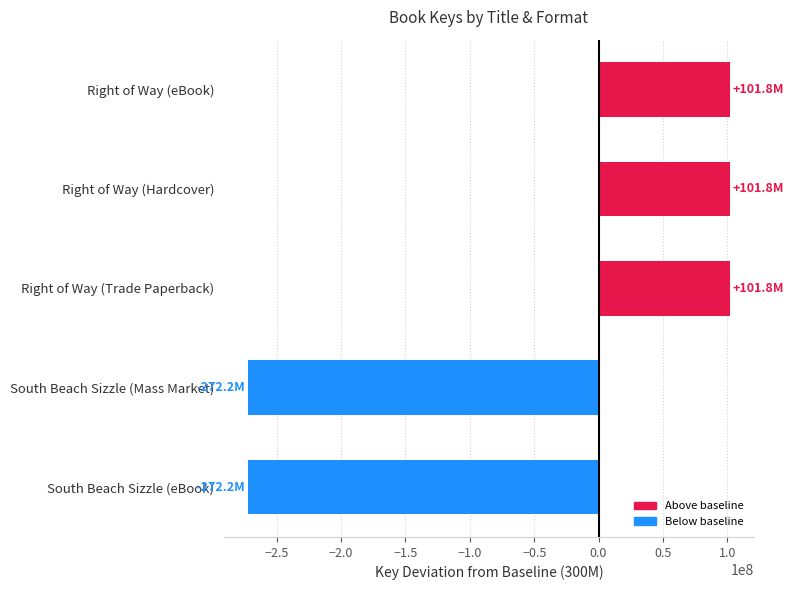

Read the value at South Beach Sizzle (eBook).

-272229132